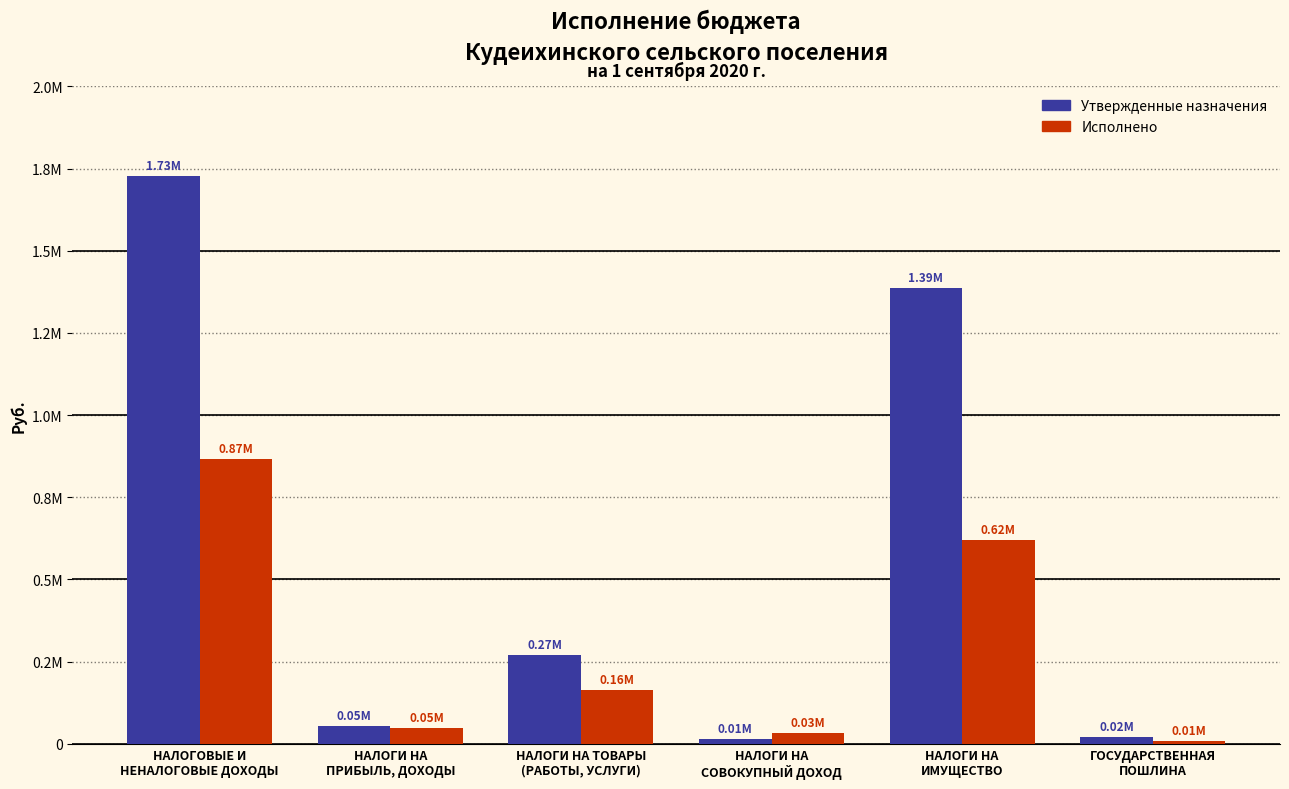

Which category has the highest value across all series?

НАЛОГОВЫЕ И
НЕНАЛОГОВЫЕ ДОХОДЫ